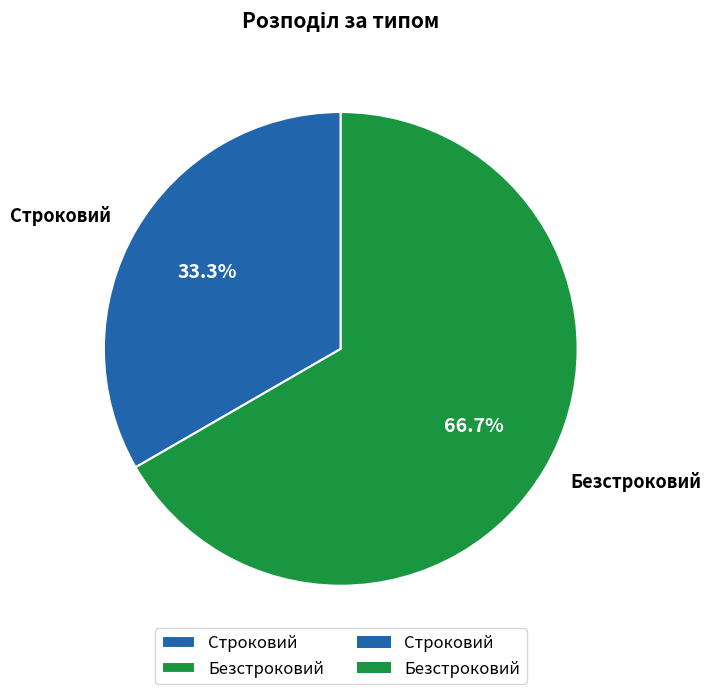

Which slice represents more than half of the pie?

Безстроковий